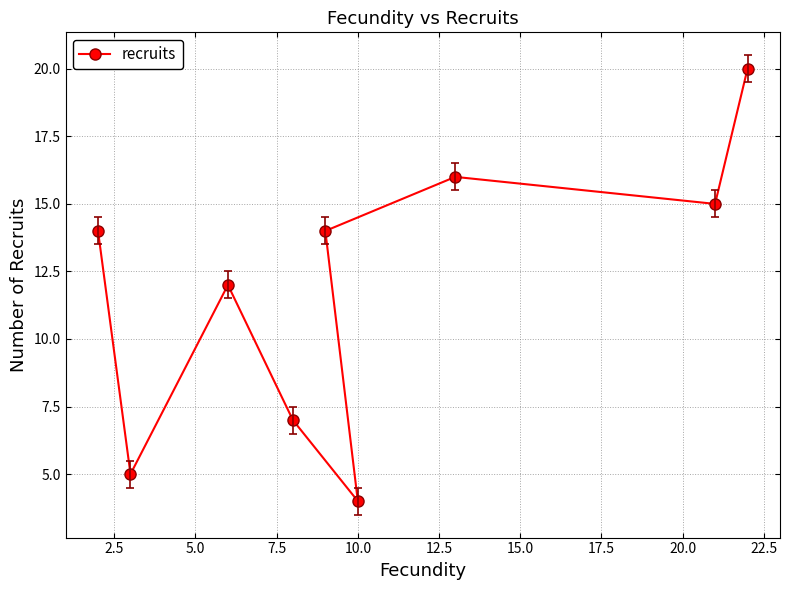

What is the greatest value displayed?

20